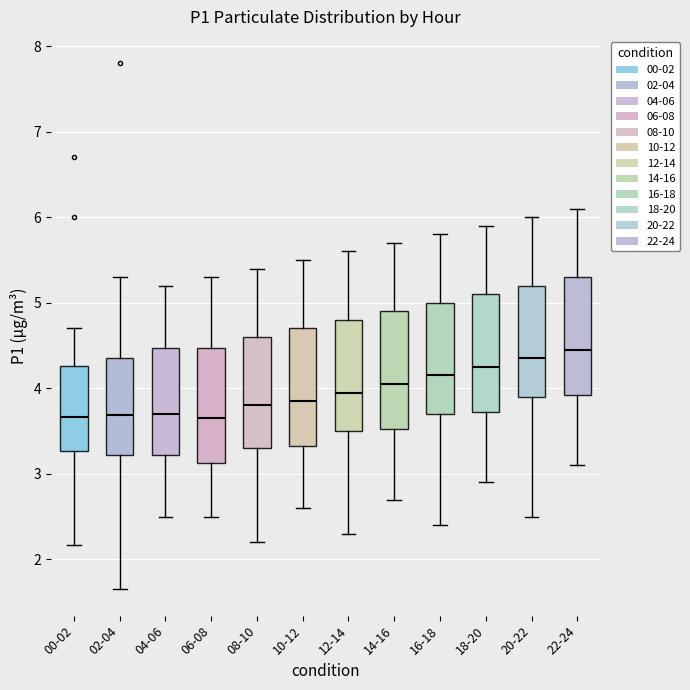

Reading left to right, transcribe this box plot: for each box, give where its median line is, the range the box spans, and where its two whiskers end, as read against the y-axis. The values are not printed on the chart, so give them approximately, as read against the axis.

00-02: median 3.7, box 3.3 to 4.3, whiskers 2.2 to 4.7
02-04: median 3.7, box 3.2 to 4.4, whiskers 1.7 to 5.3
04-06: median 3.7, box 3.2 to 4.5, whiskers 2.5 to 5.2
06-08: median 3.7, box 3.1 to 4.5, whiskers 2.5 to 5.3
08-10: median 3.8, box 3.3 to 4.6, whiskers 2.2 to 5.4
10-12: median 3.9, box 3.3 to 4.7, whiskers 2.6 to 5.5
12-14: median 4.0, box 3.5 to 4.8, whiskers 2.3 to 5.6
14-16: median 4.1, box 3.5 to 4.9, whiskers 2.7 to 5.7
16-18: median 4.2, box 3.7 to 5.0, whiskers 2.4 to 5.8
18-20: median 4.3, box 3.7 to 5.1, whiskers 2.9 to 5.9
20-22: median 4.4, box 3.9 to 5.2, whiskers 2.5 to 6.0
22-24: median 4.5, box 3.9 to 5.3, whiskers 3.1 to 6.1